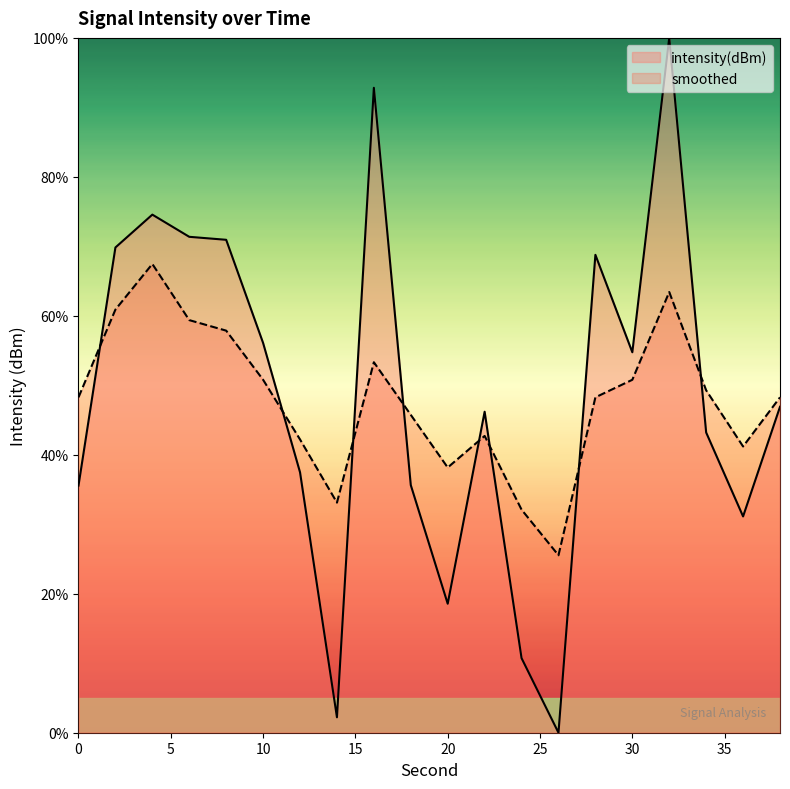

What is the value of the intensity(dBm) point at the 16th from the left?

54.8